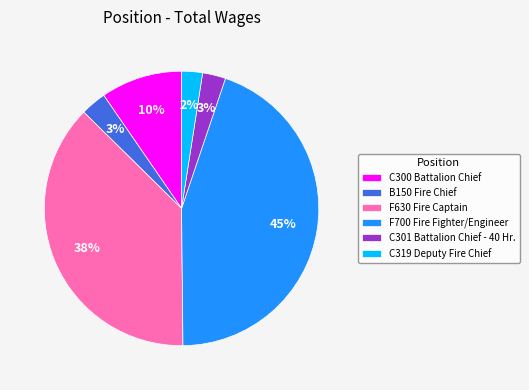

Approximately how many times larger is the value at C301 Battalion Chief - 40 Hr. compared to F630 Fire Captain?

0.1